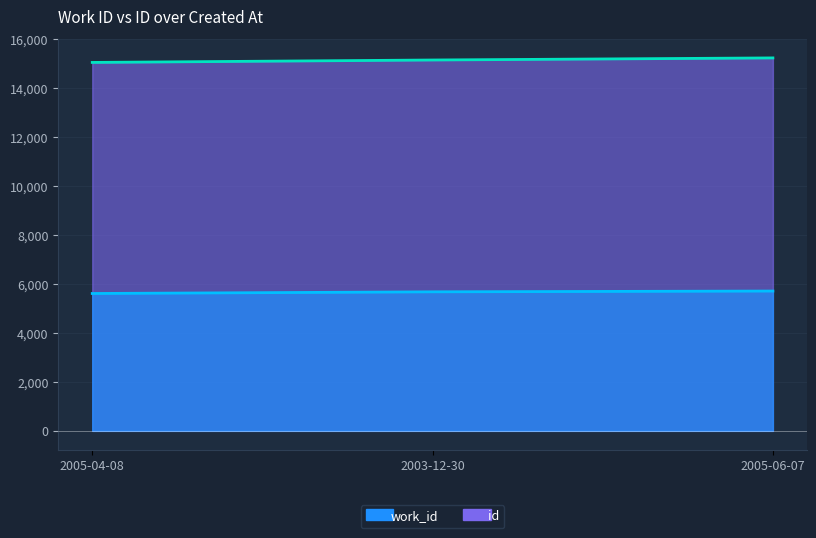

Between 2005-04-08 and 2003-12-30, which is larger?

2003-12-30